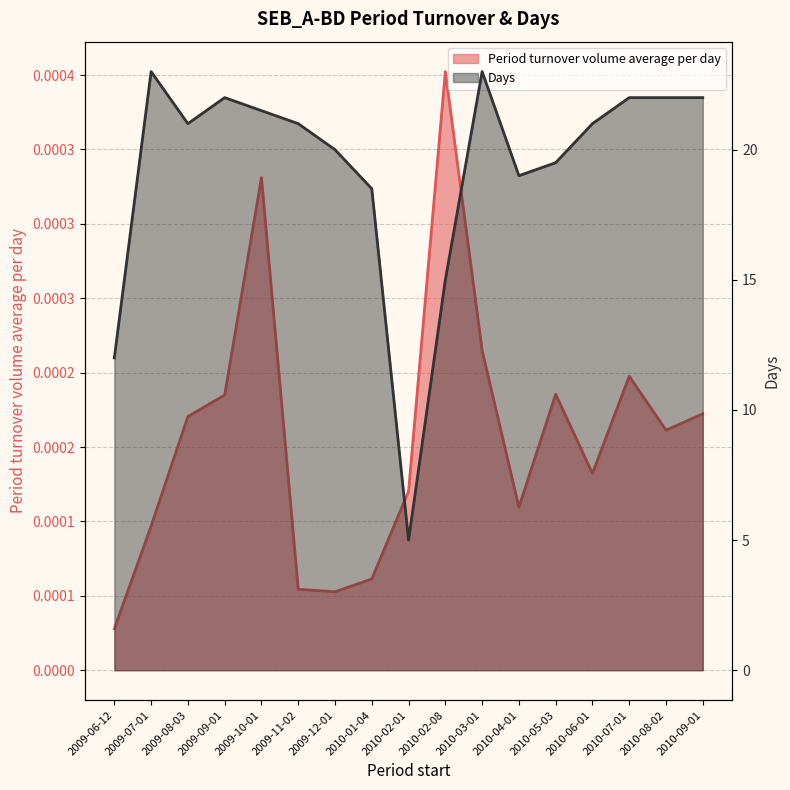

List the series in order of their overall mean, highest first.

Days, Period turnover volume average per day